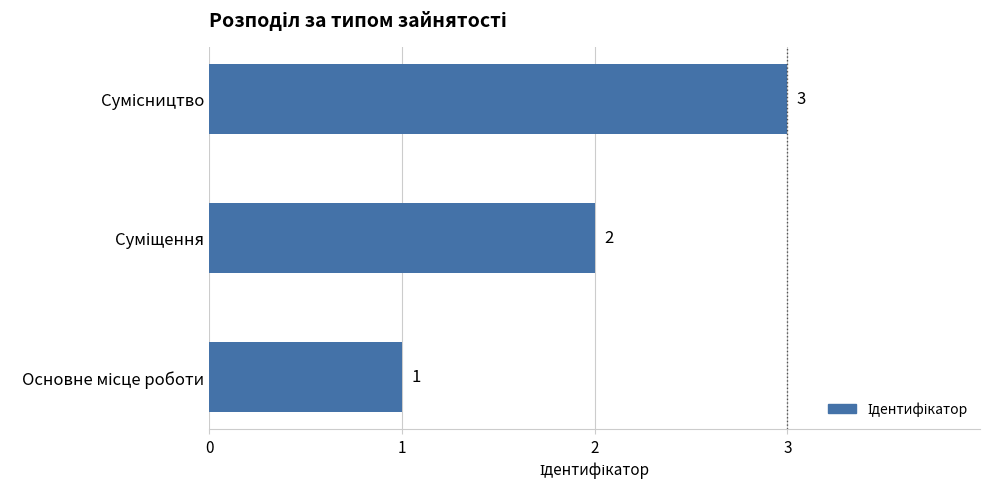

Count the values in the range 1 to 3.

3